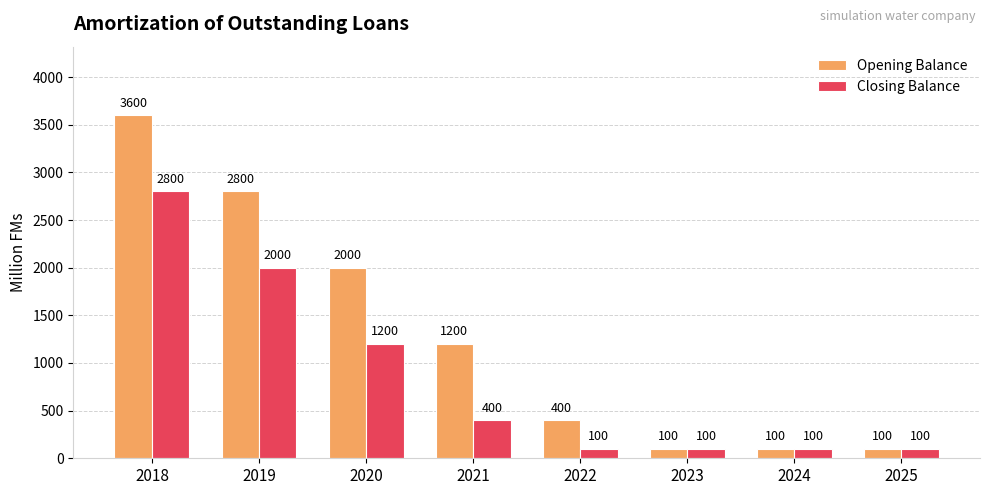

Reading left to right, what are all the values shown in this chart?

Opening Balance: 2018=3600	2019=2800	2020=2000	2021=1200	2022=400	2023=100	2024=100	2025=100
Closing Balance: 2018=2800	2019=2000	2020=1200	2021=400	2022=100	2023=100	2024=100	2025=100